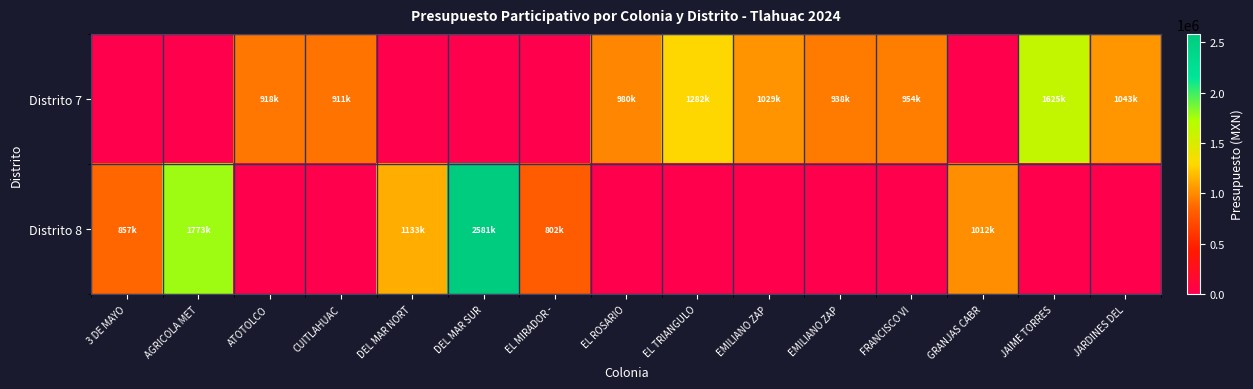

Between ATOTOLCO and GRANJAS CABR, which is larger?

ATOTOLCO